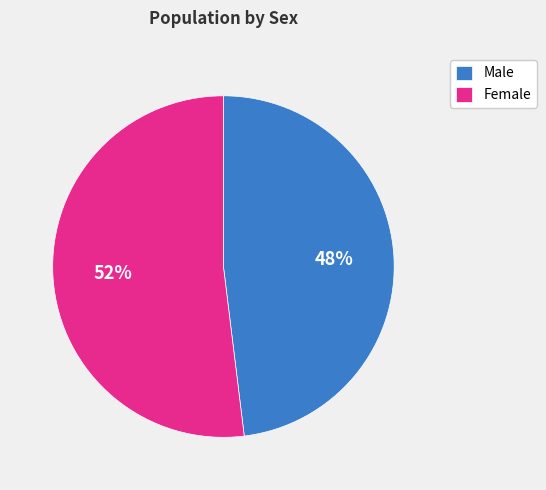

Between Female and Male, which is larger?

Female